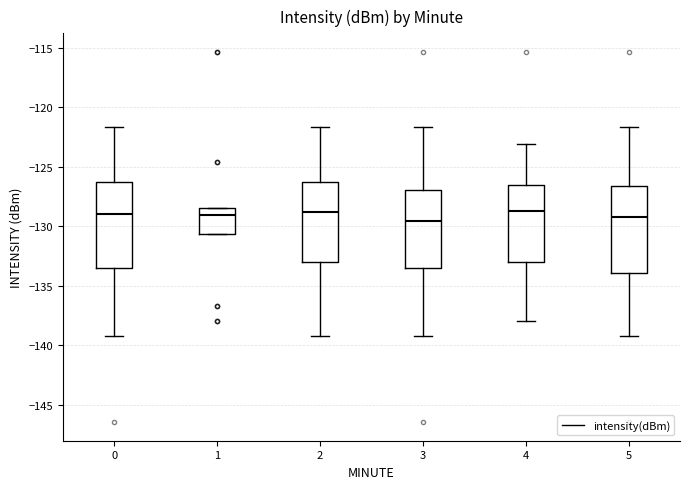

Where is the lower edge of the box at x = 1 on the y-axis? The values are not printed on the chart, so give them approximately, as read against the axis.

-130.5